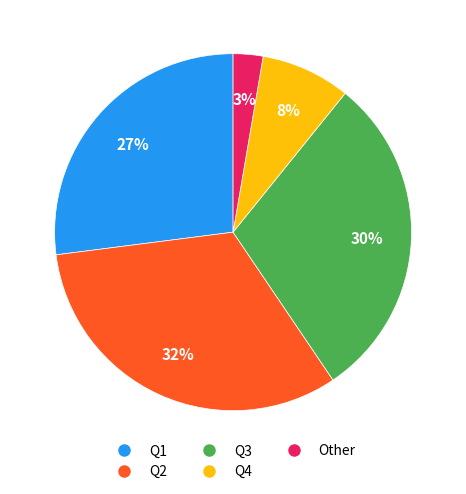

Which category has the biggest portion of the pie?

Q2